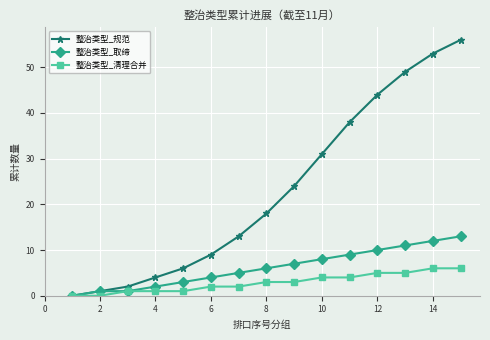

Rank the series by their average value, from highest to lowest.

整治类型_规范, 整治类型_取缔, 整治类型_清理合并